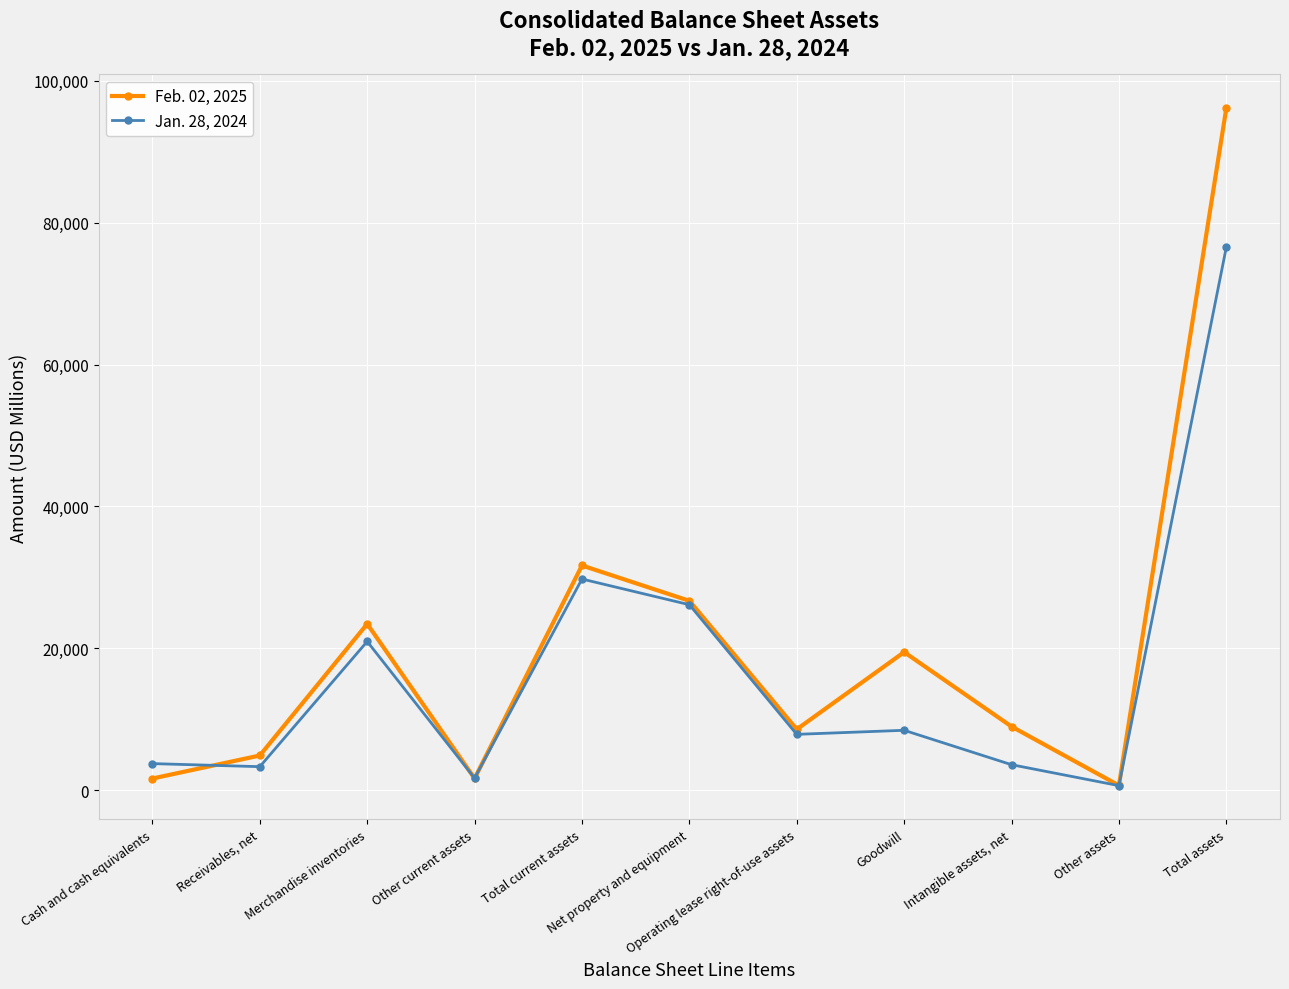

Which series has the widest spread of values?

Feb. 02, 2025